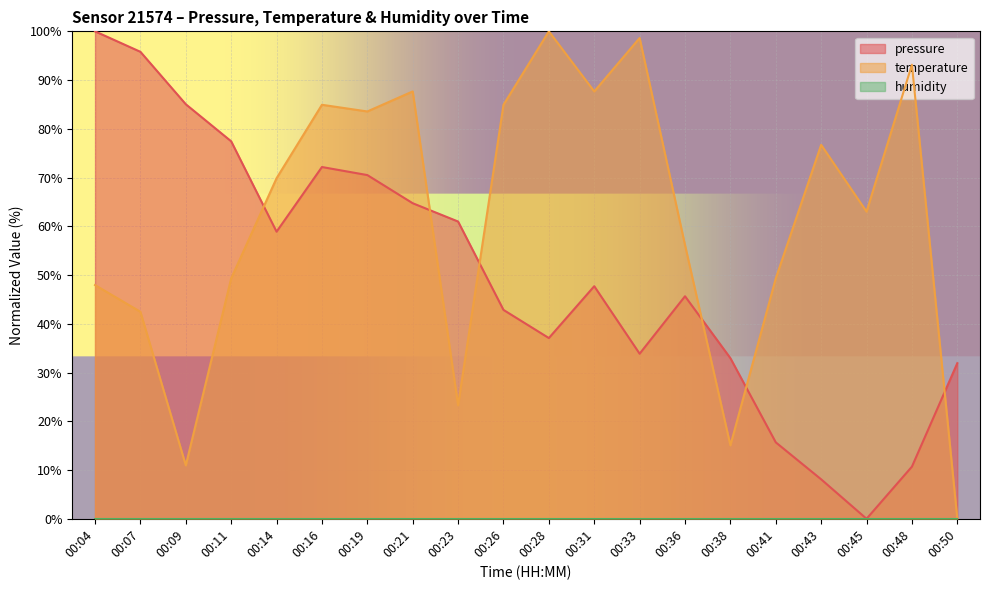

True or false: temperature has a value of 11.0 at 00:09.

True